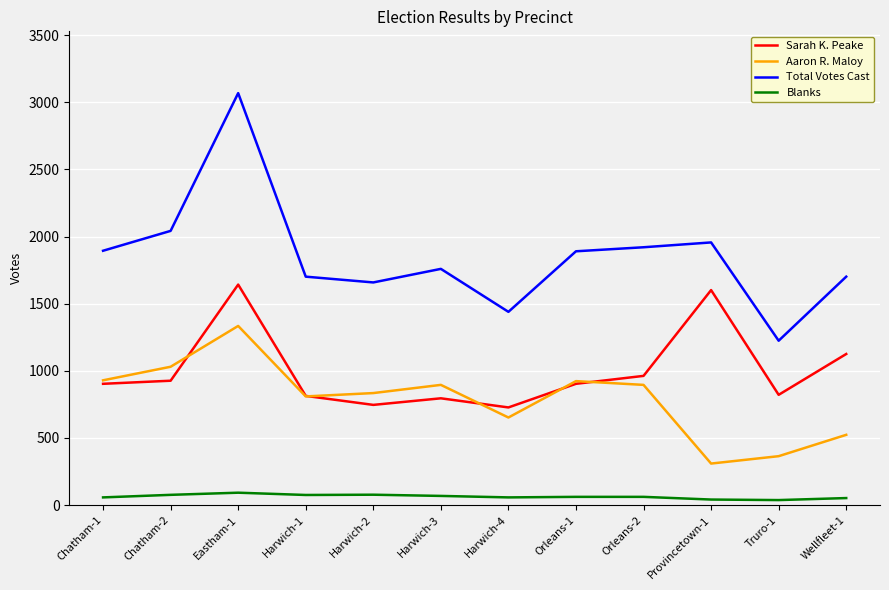

True or false: Total Votes Cast and Aaron R. Maloy cross at least once.

False